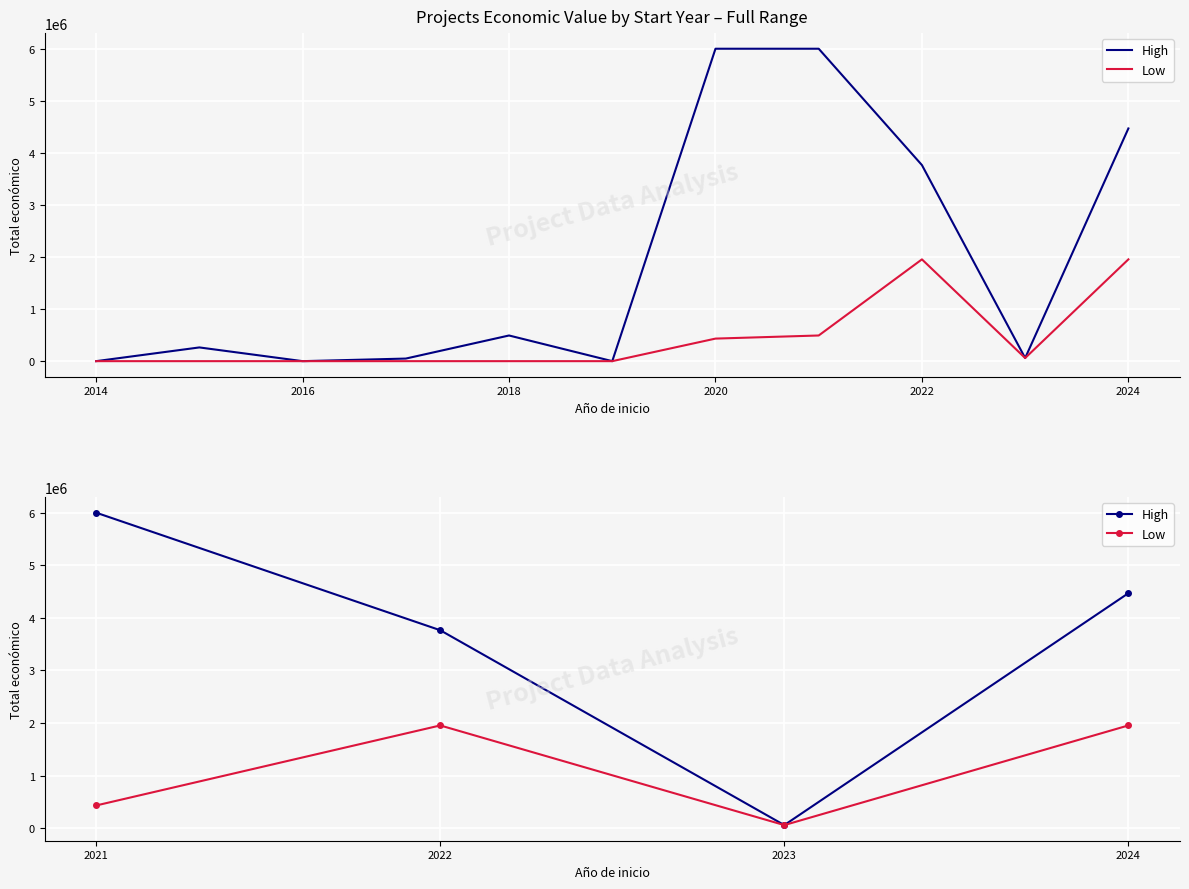

The High series shows 9247062 at 2021. True or false?

False